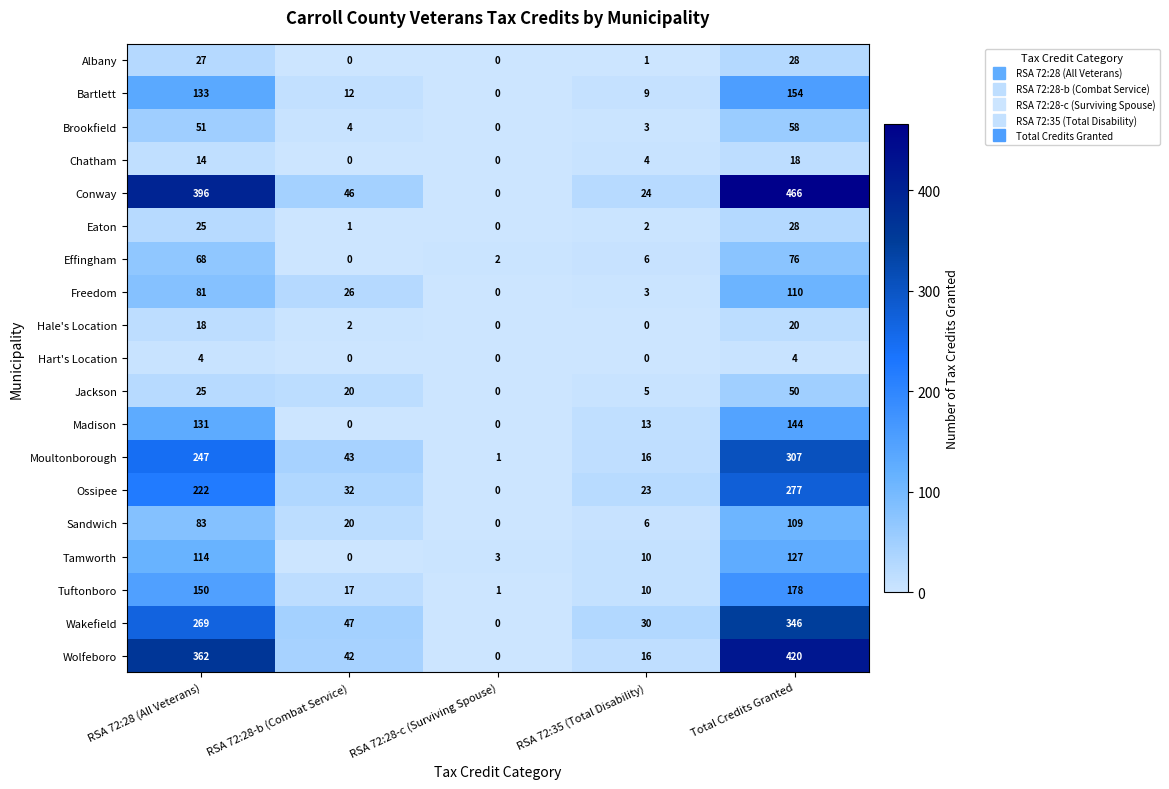

How many distinct data groups are displayed?

19